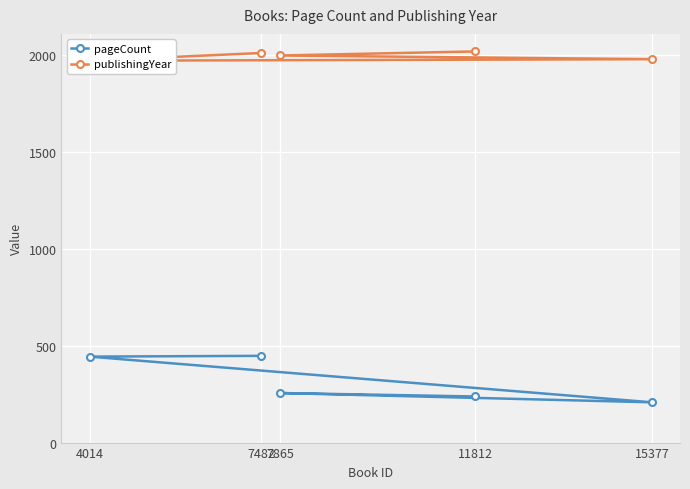

The publishingYear series shows 2012 at 7482. True or false?

True